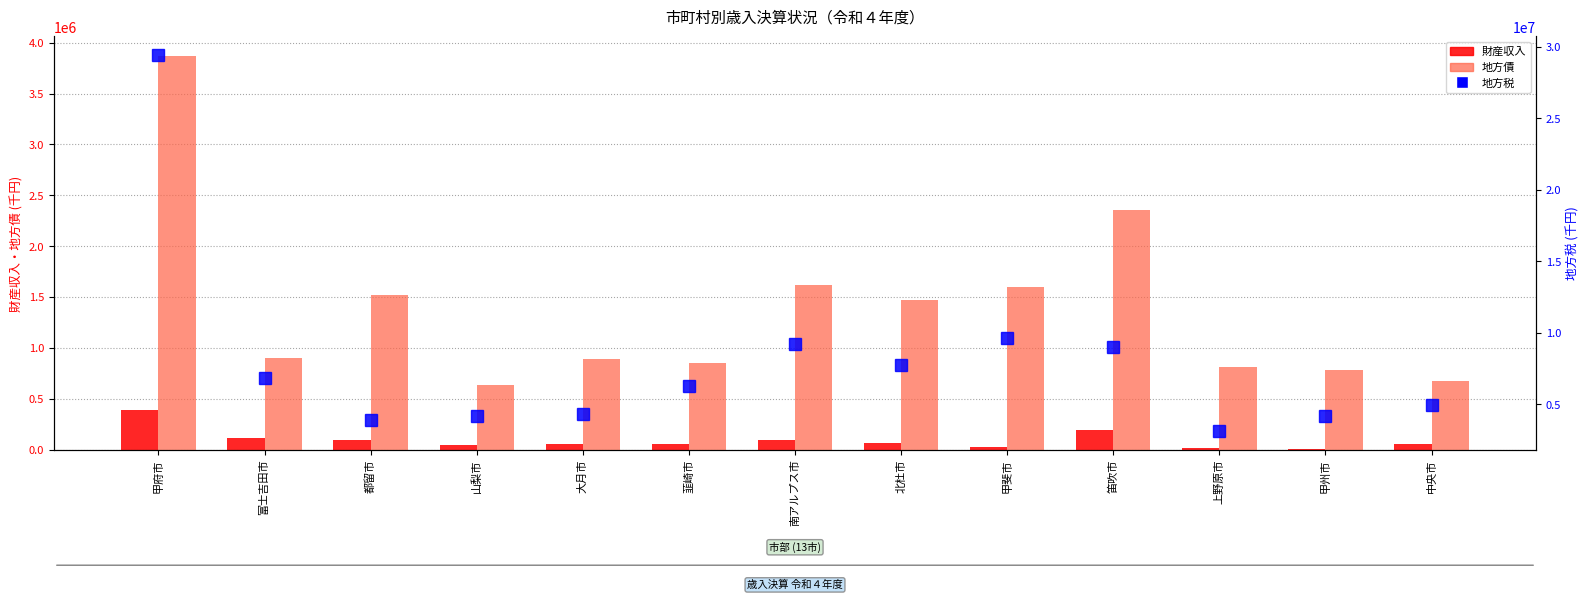

Which series has the largest total across all categories?

地方税